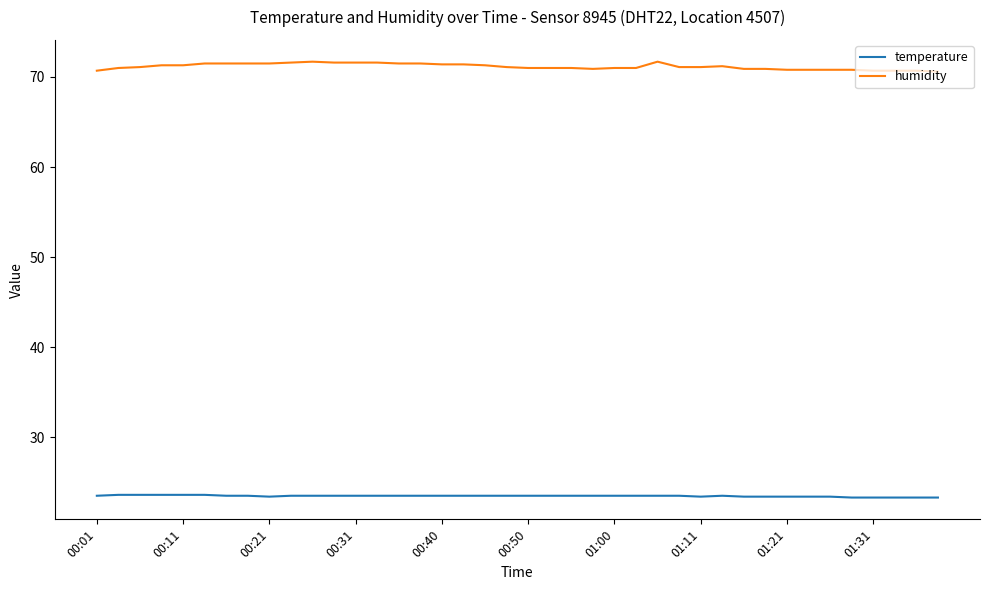

True or false: humidity and temperature cross at least once.

False